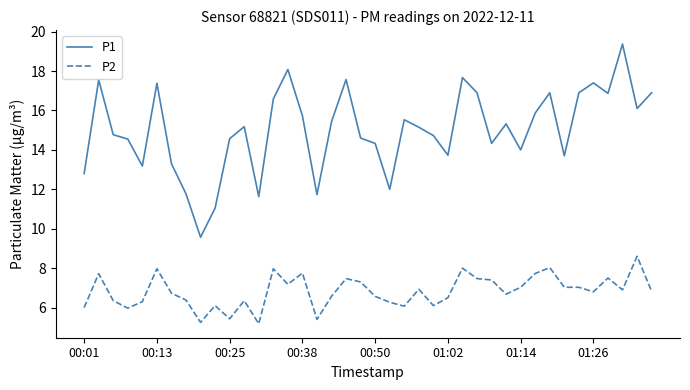

Which series has the widest spread of values?

P1